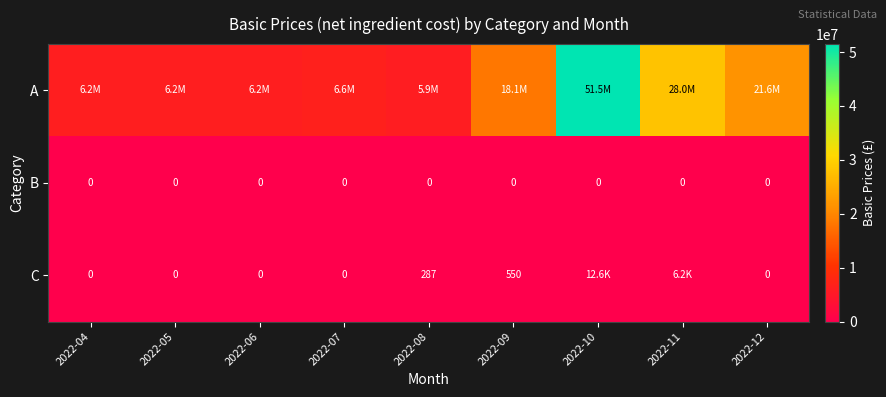

Rank the series at 2022-08 from highest to lowest value.

A, C, B